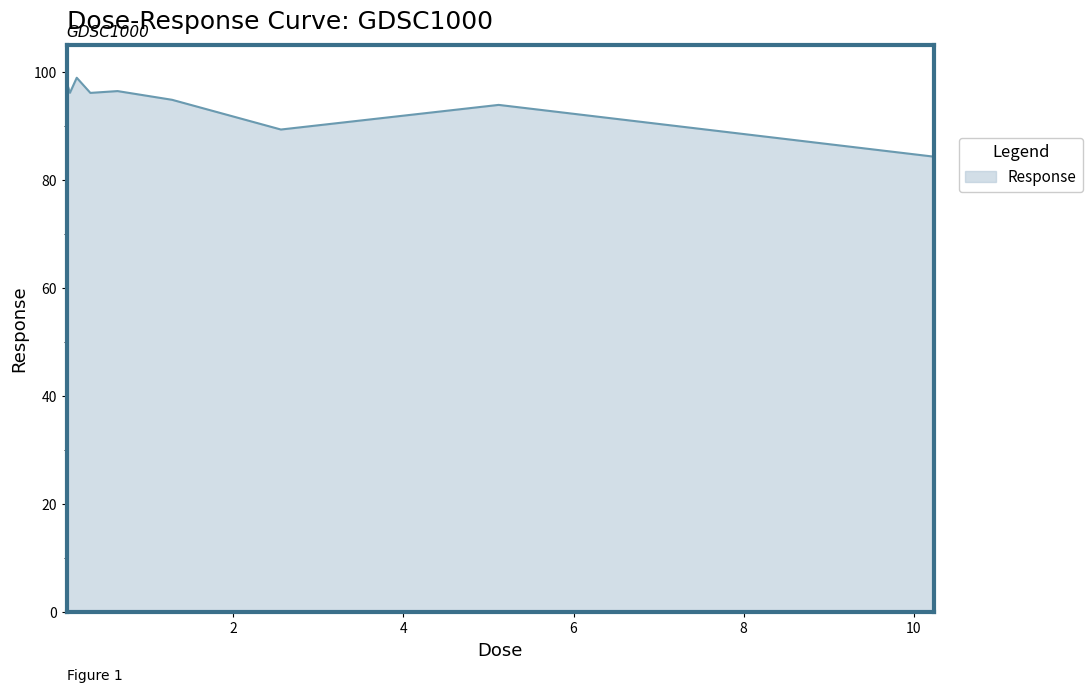

What is the greatest value displayed?

99.0